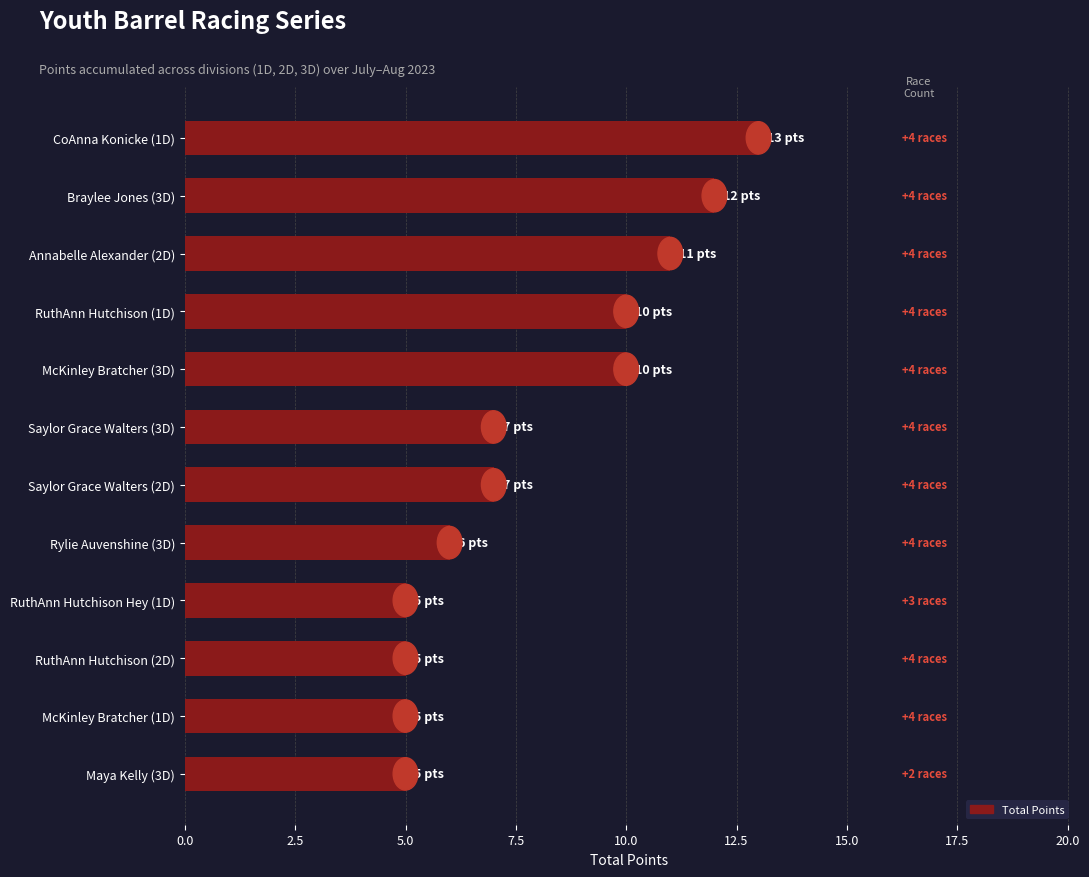

Are the bars grouped side by side (vs. stacked)?

No